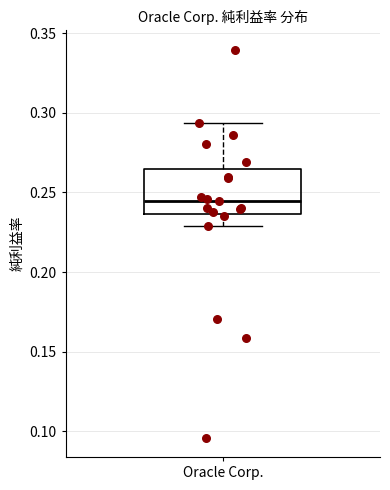

Where does the lower whisker of the box for Oracle Corp. end on the y-axis? The values are not printed on the chart, so give them approximately, as read against the axis.

0.230